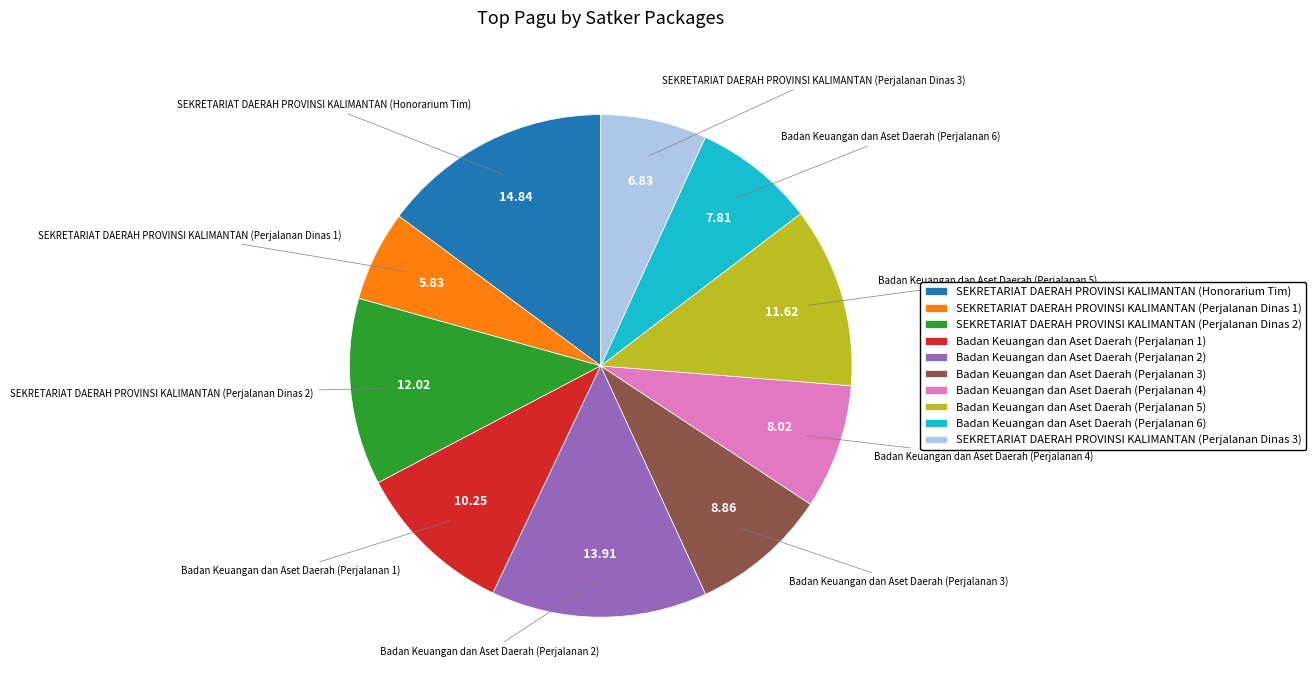

Approximately how many times larger is the value at Badan Keuangan dan Aset Daerah (Perjalanan 5) compared to Badan Keuangan dan Aset Daerah (Perjalanan 2)?

0.8